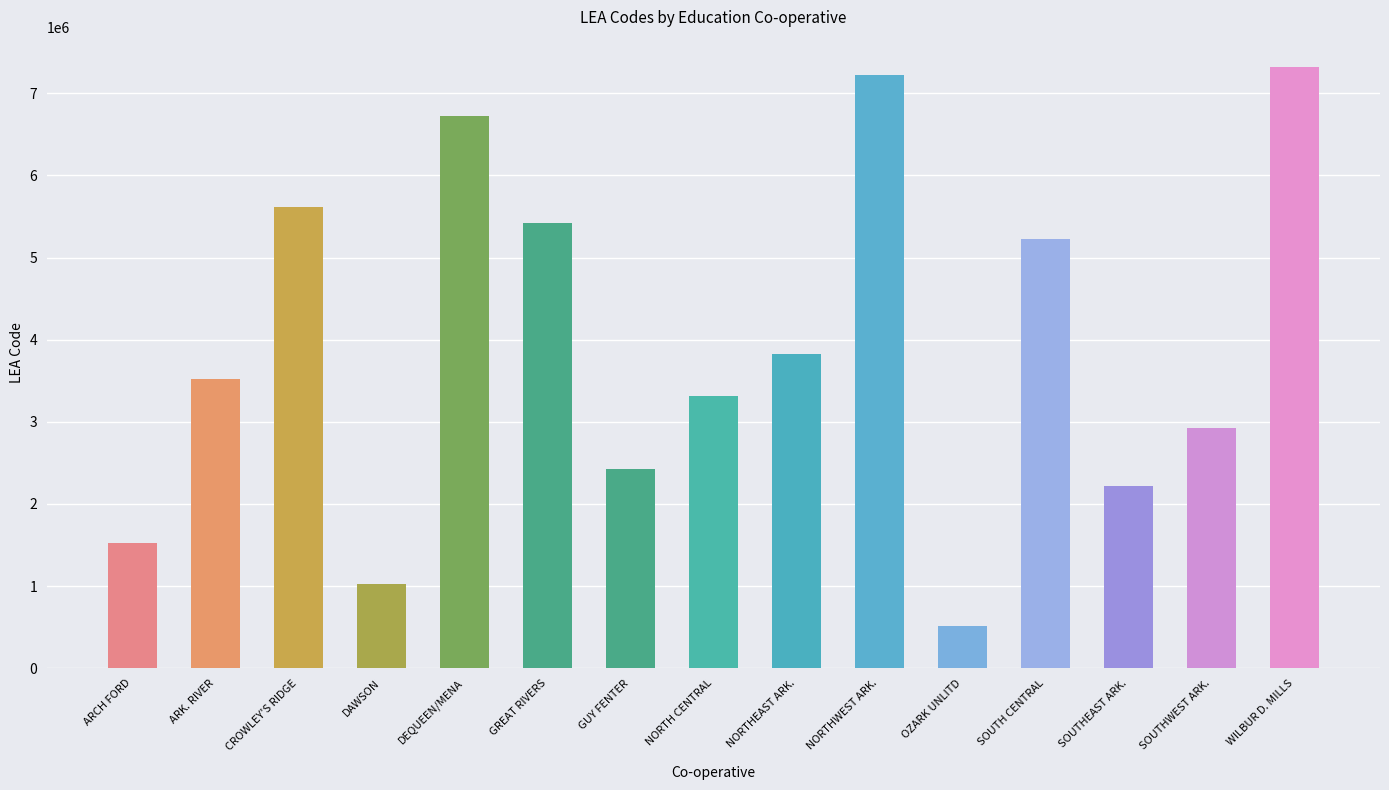

Are the bars grouped side by side (vs. stacked)?

No